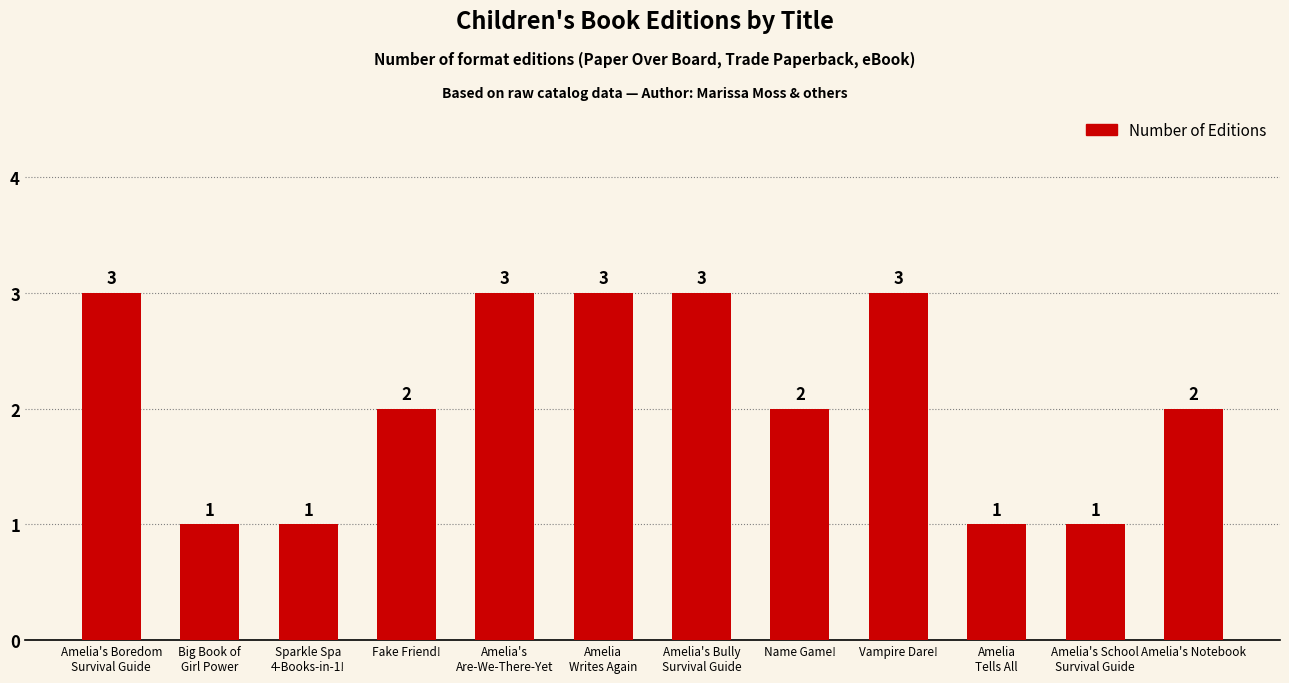

The value at Sparkle Spa
4-Books-in-1! is 1. True or false?

True